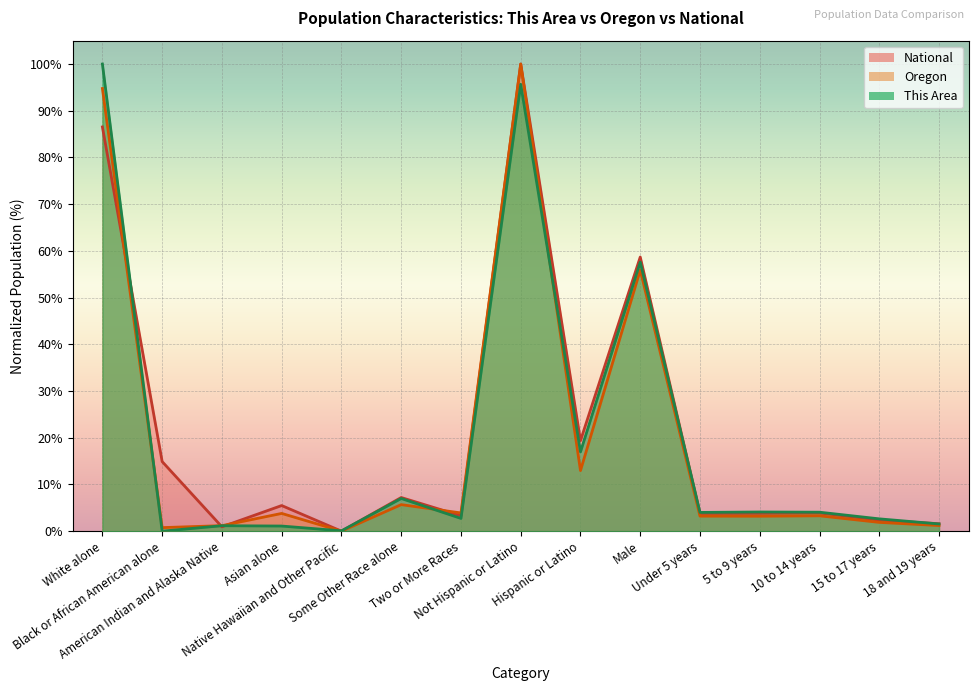

Read the Oregon value at Male.

55.9